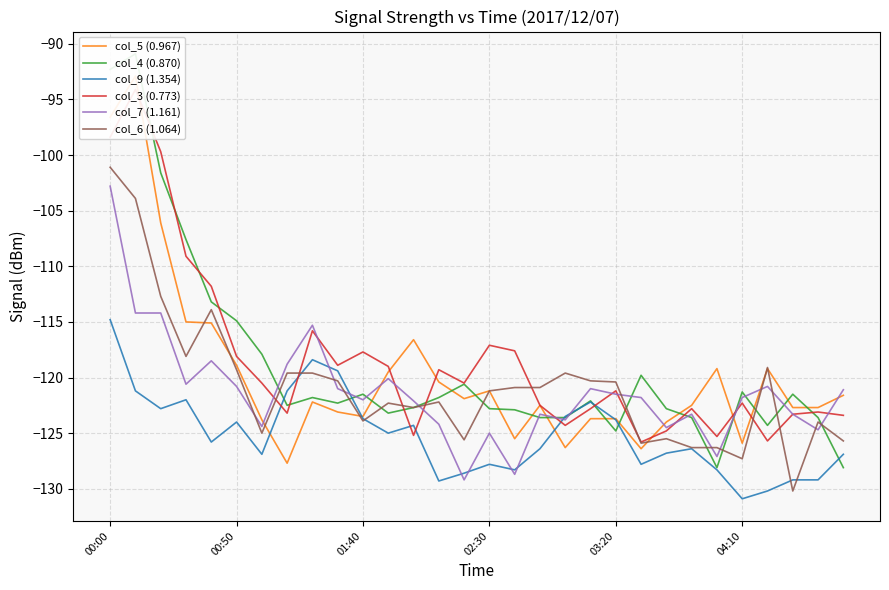

How many interior local valleys does the col_4 (0.870) series have?

6